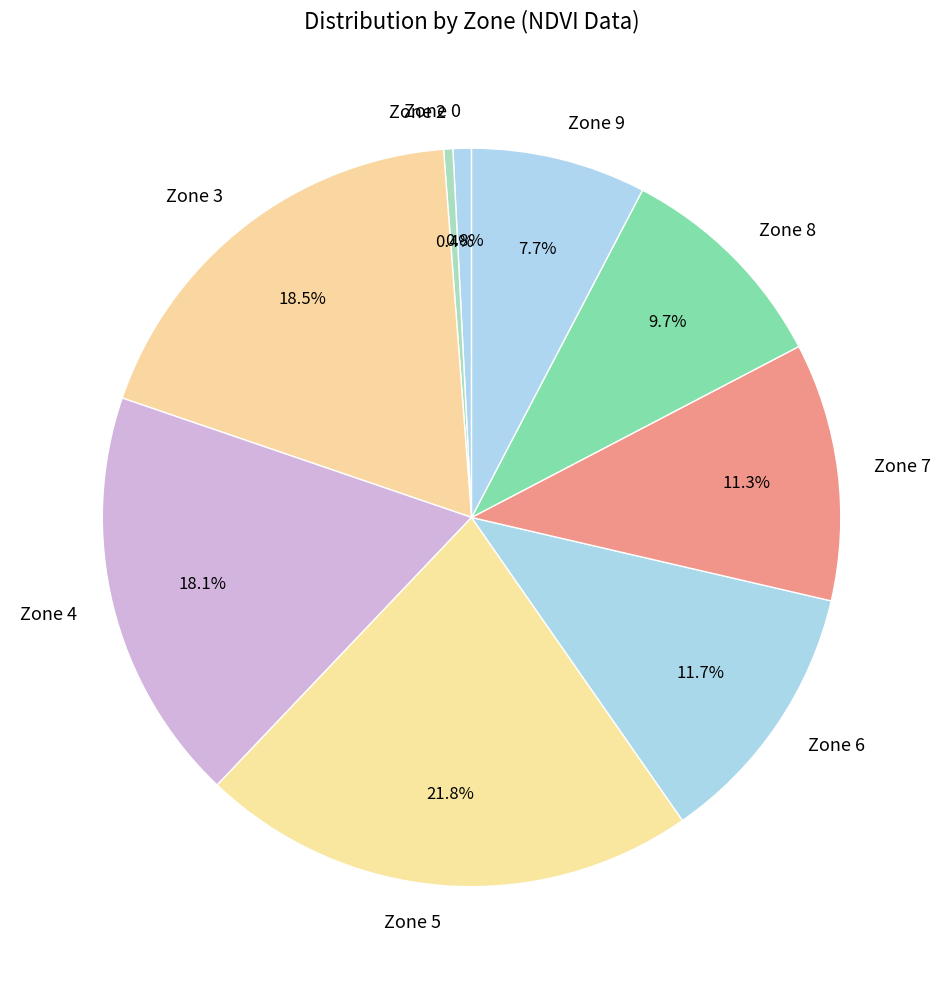

Which category has the biggest portion of the pie?

Zone 5